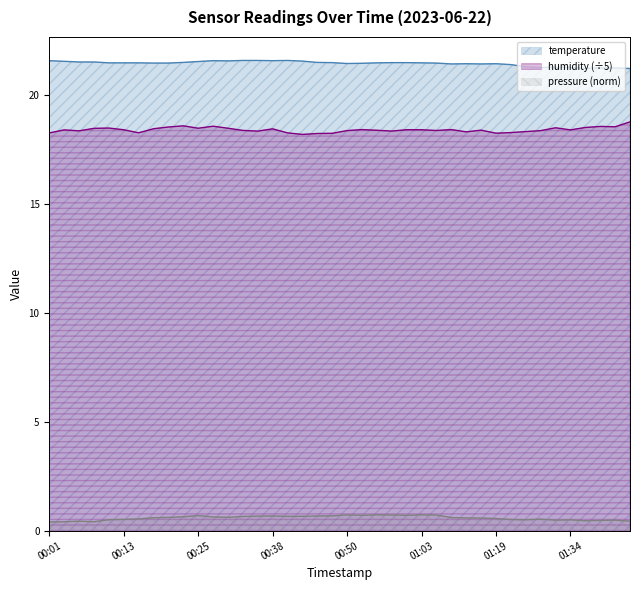

What are all the series names shown in the legend?

temperature, humidity (÷5), pressure (norm)